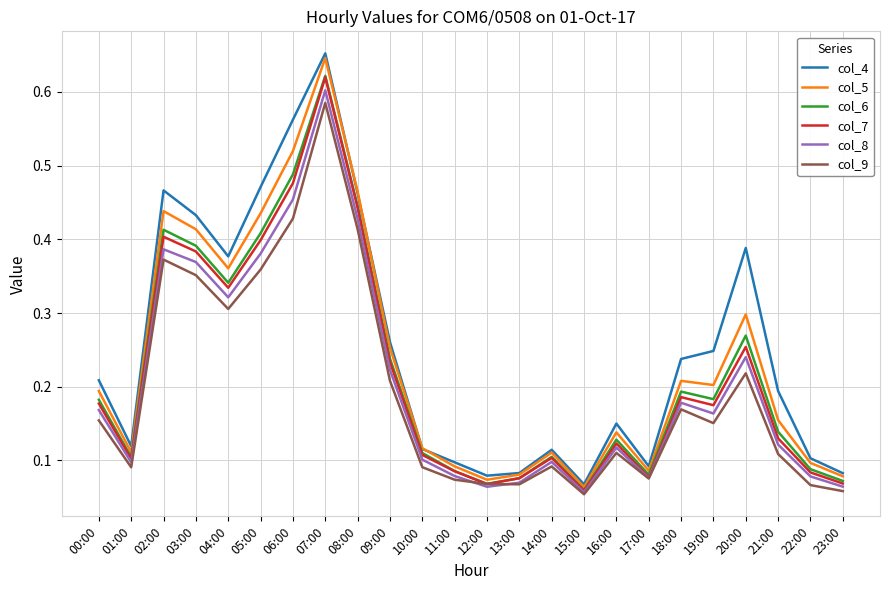

Which series has the widest spread of values?

col_4